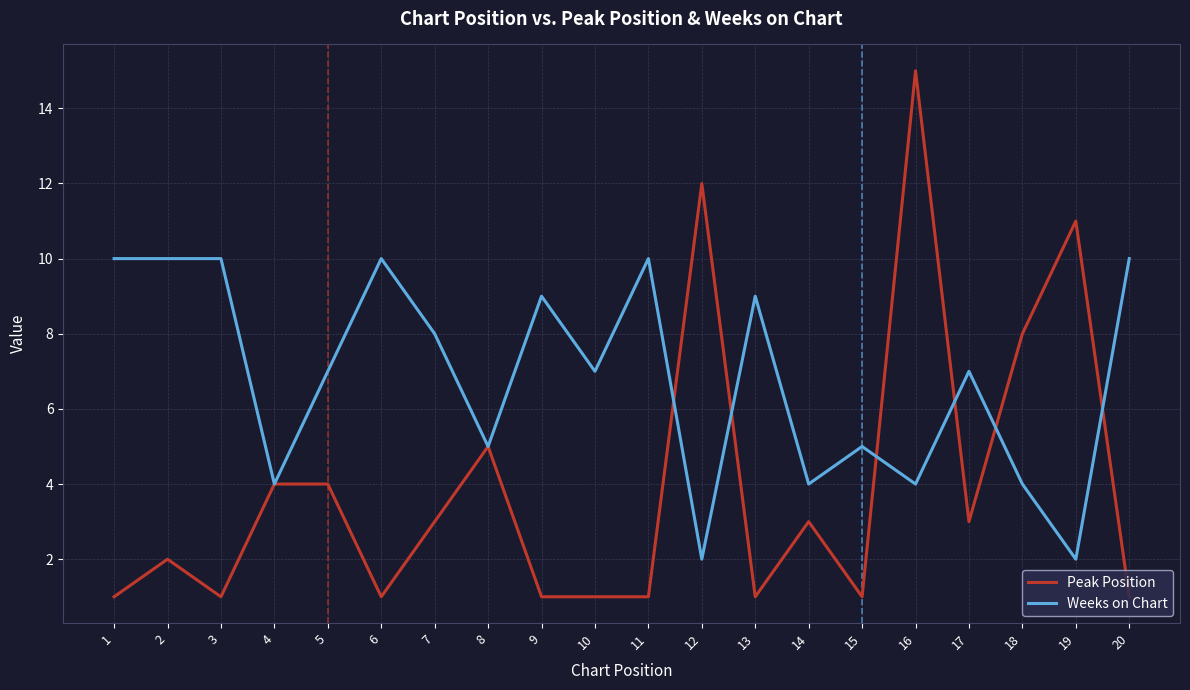

What is the maximum value for Peak Position?

15